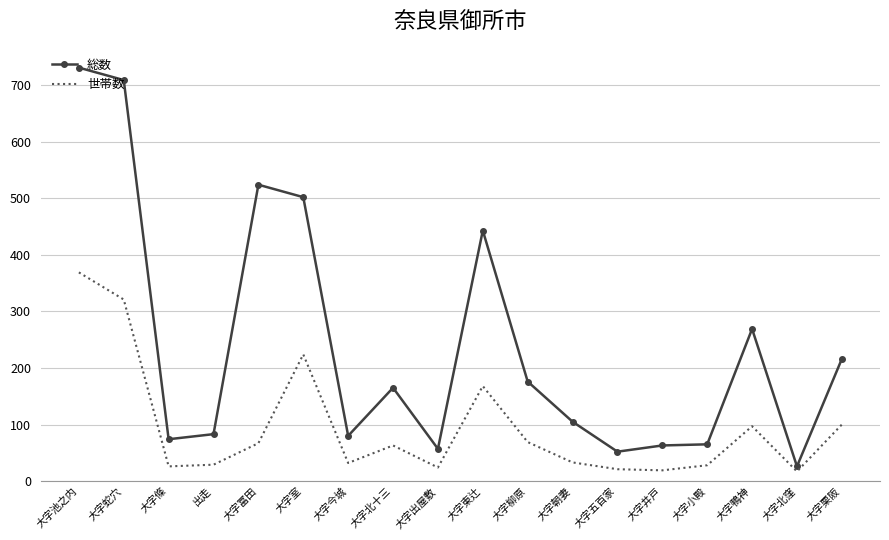

What position from the left is 大字柳原?

11